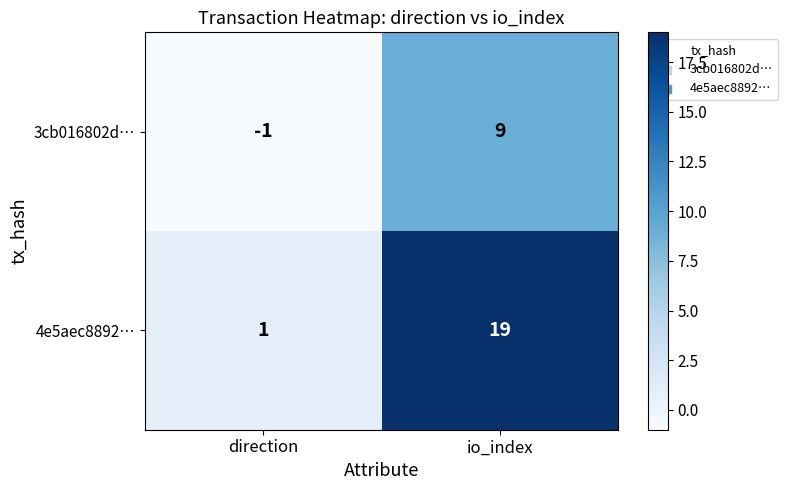

True or false: 4e5aec8892… has a value of 19 at io_index.

True